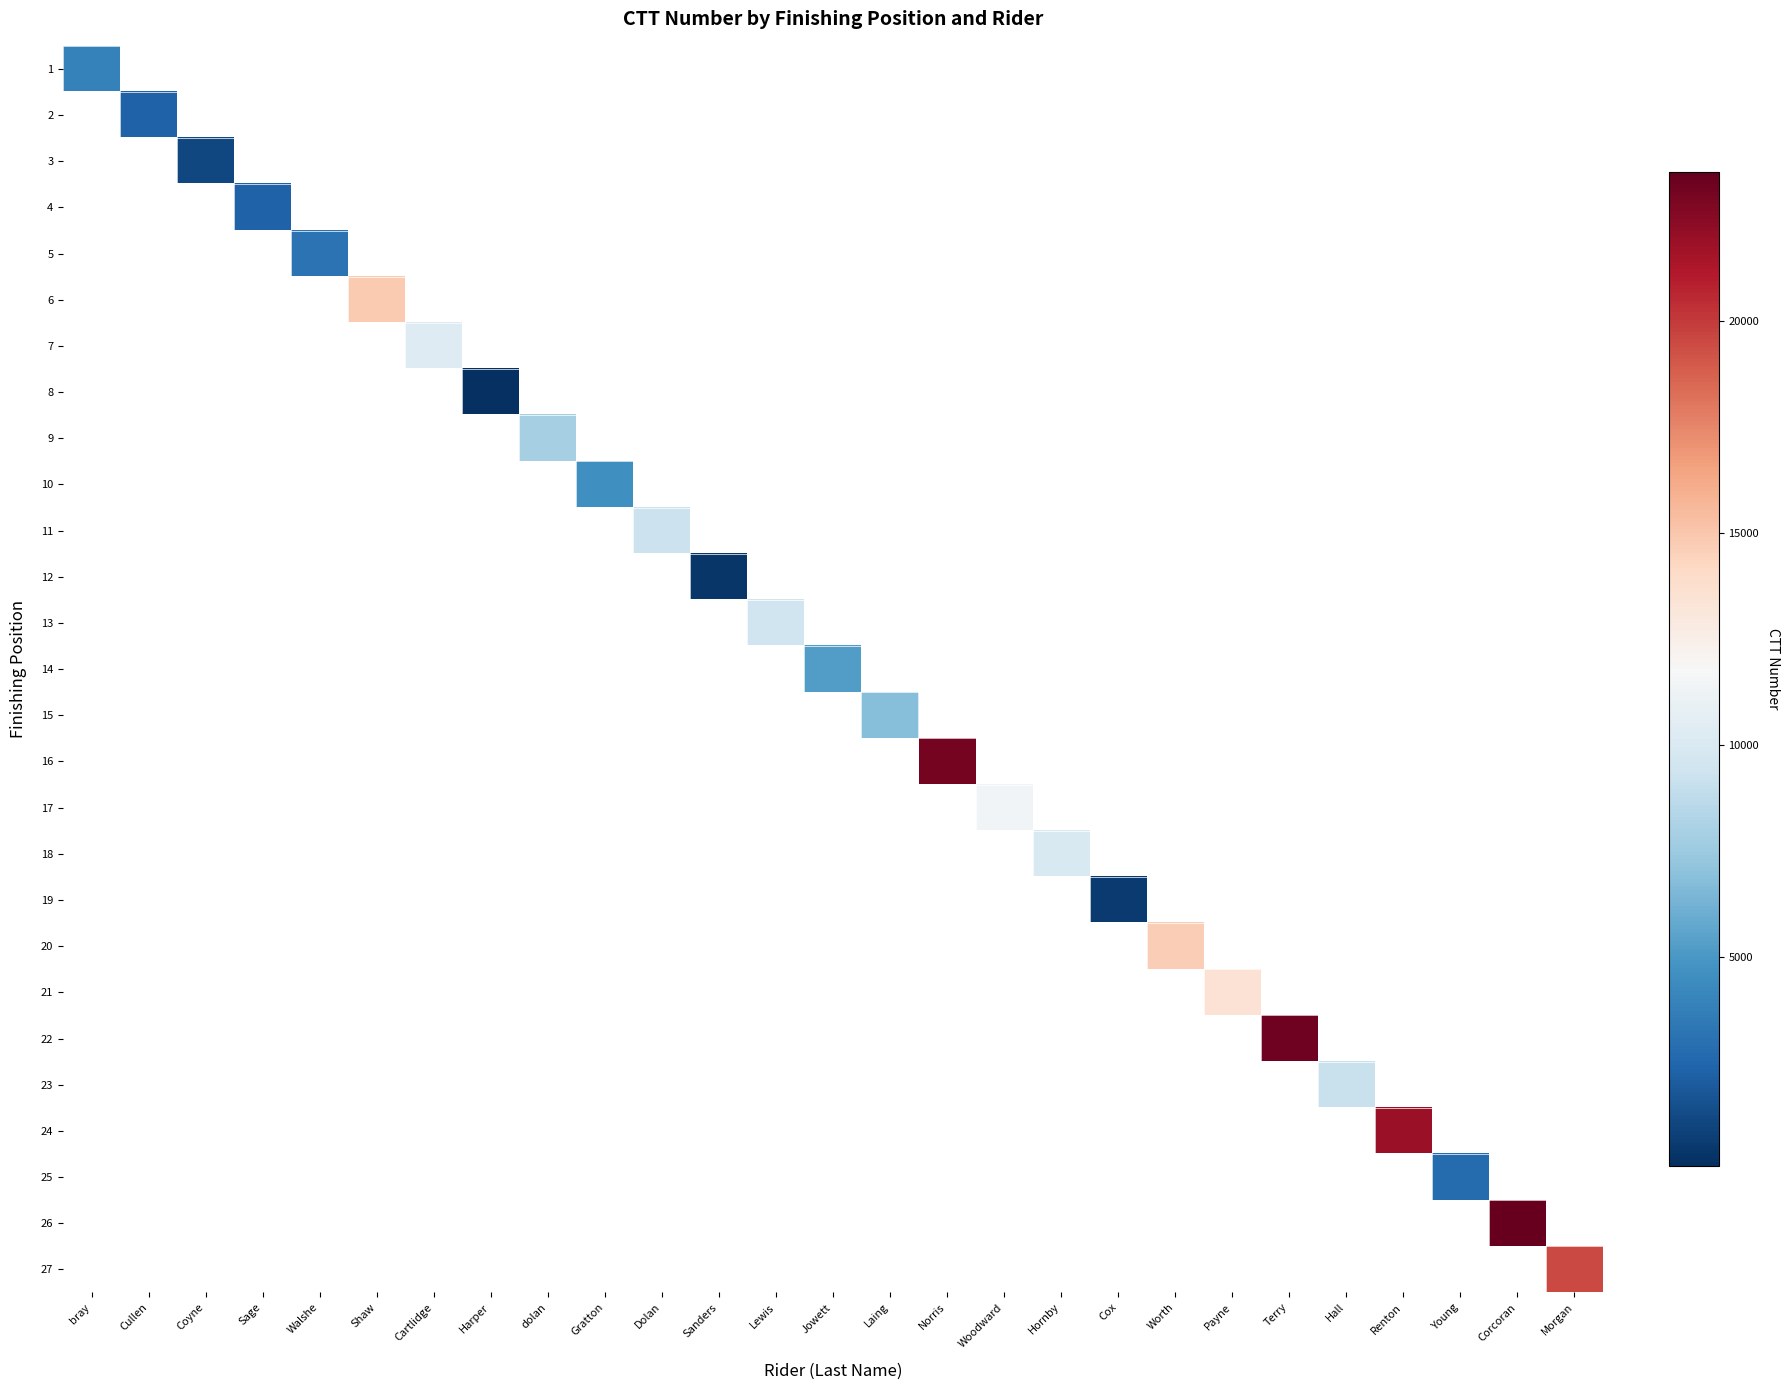

Which category has the lowest value across all series?

Harper